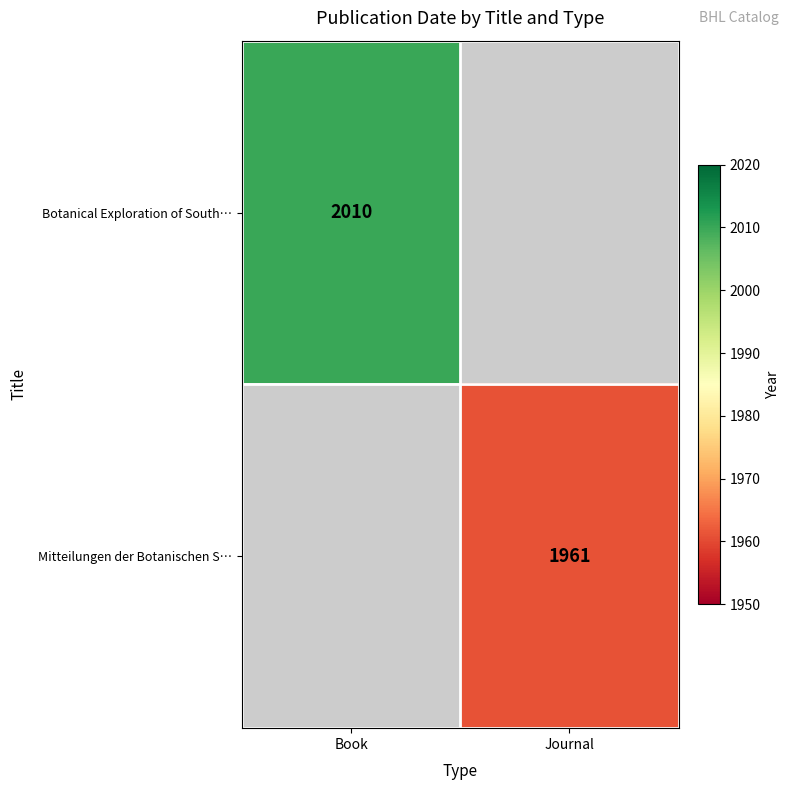

True or false: Botanical Exploration of South… has a value of 2010 at Book.

True